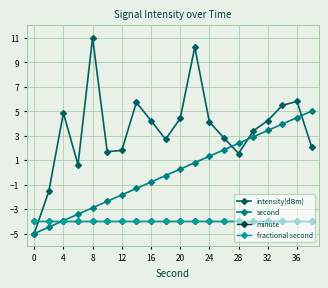

Does the chart have visible grid lines?

Yes